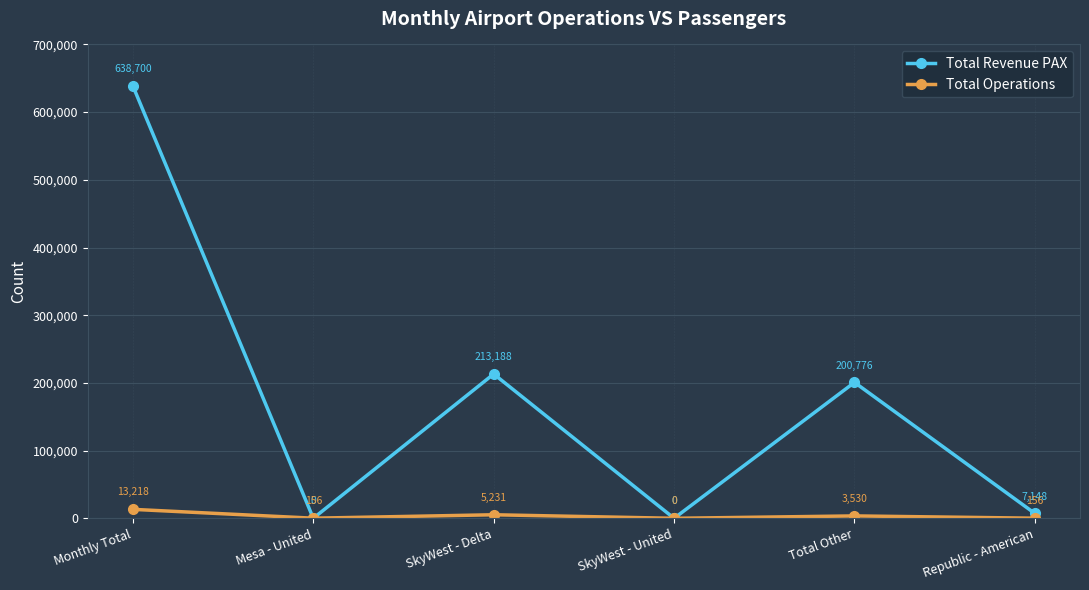

Is this an area chart (filled region under the line)?

No